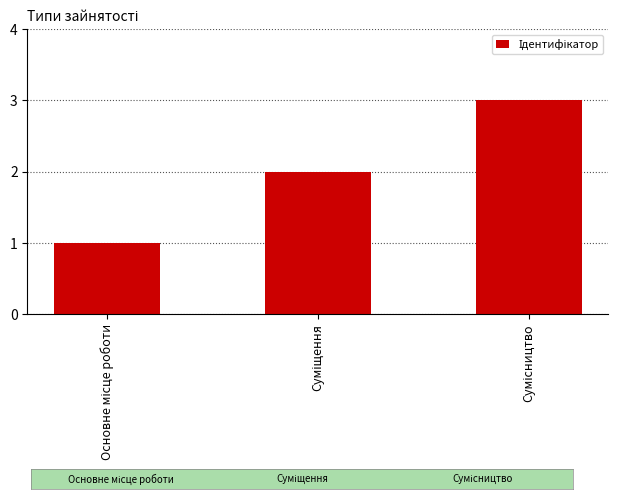

What is the sum of all values?

6